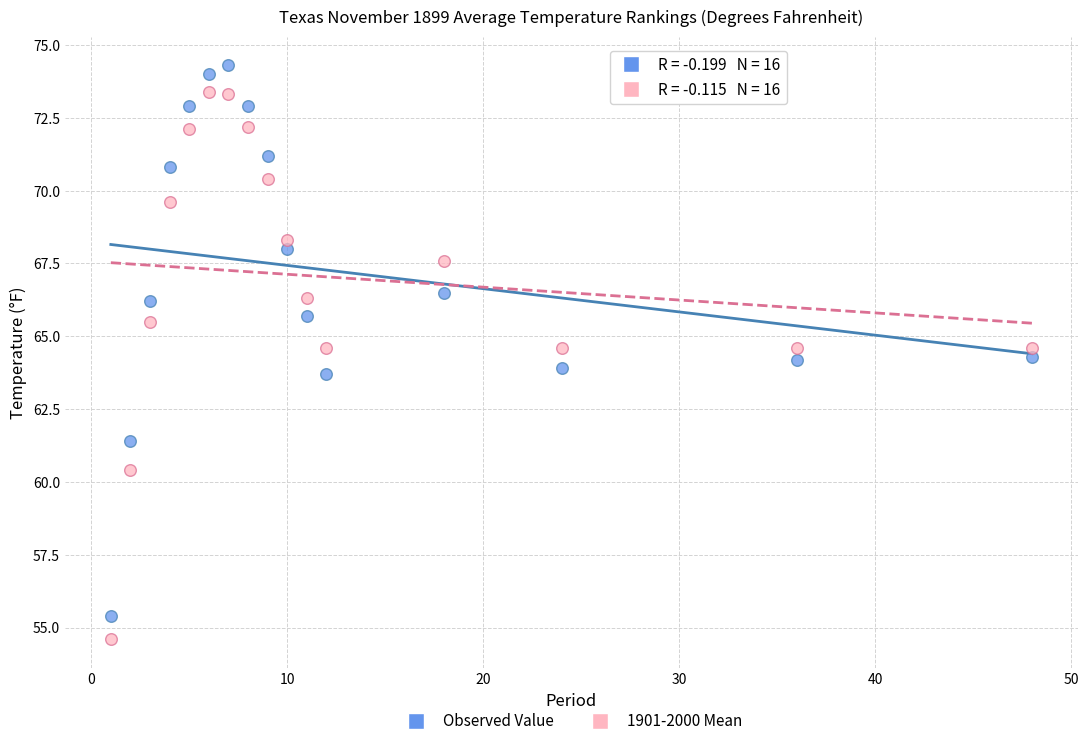

What are all the series names shown in the legend?

Observed Value, 1901-2000 Mean